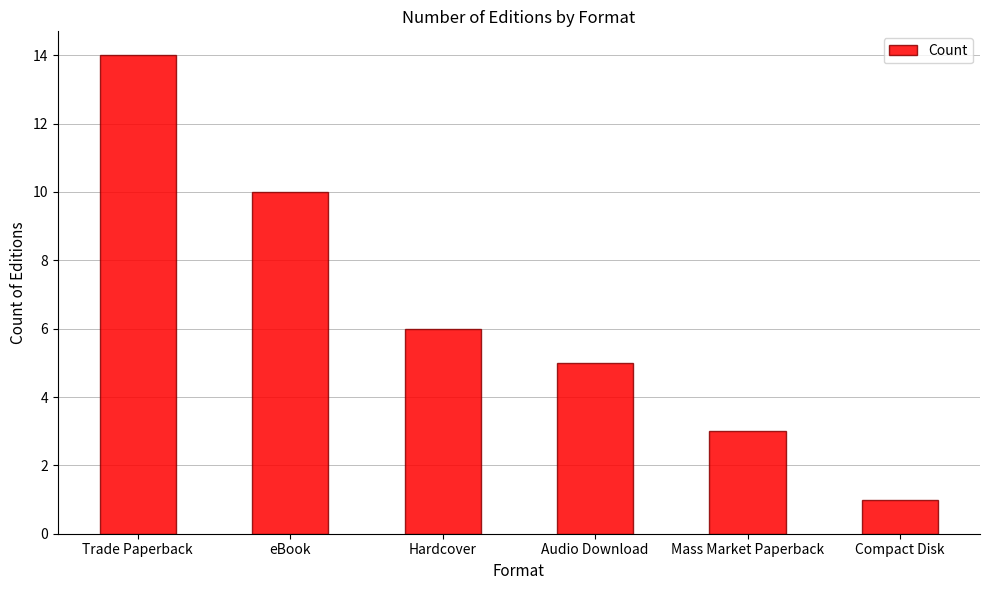

Rank the categories by value from lowest to highest.

Compact Disk, Mass Market Paperback, Audio Download, Hardcover, eBook, Trade Paperback